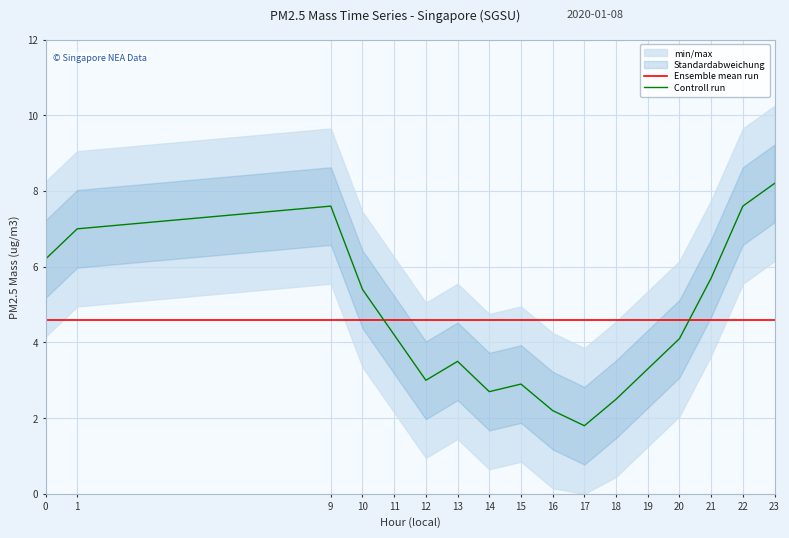

What is the total value across all series at 14?

7.3